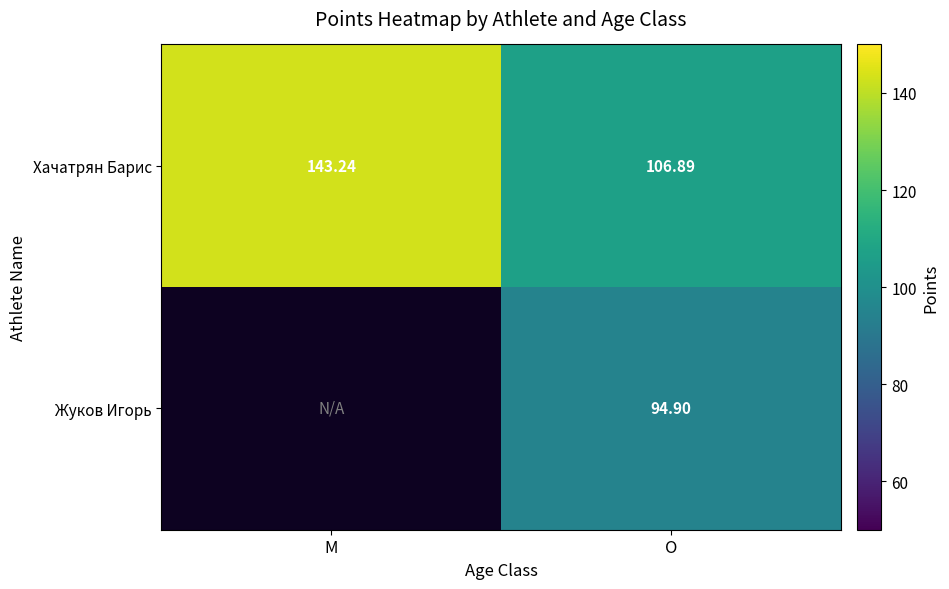

What is the minimum value shown in the chart?

94.9